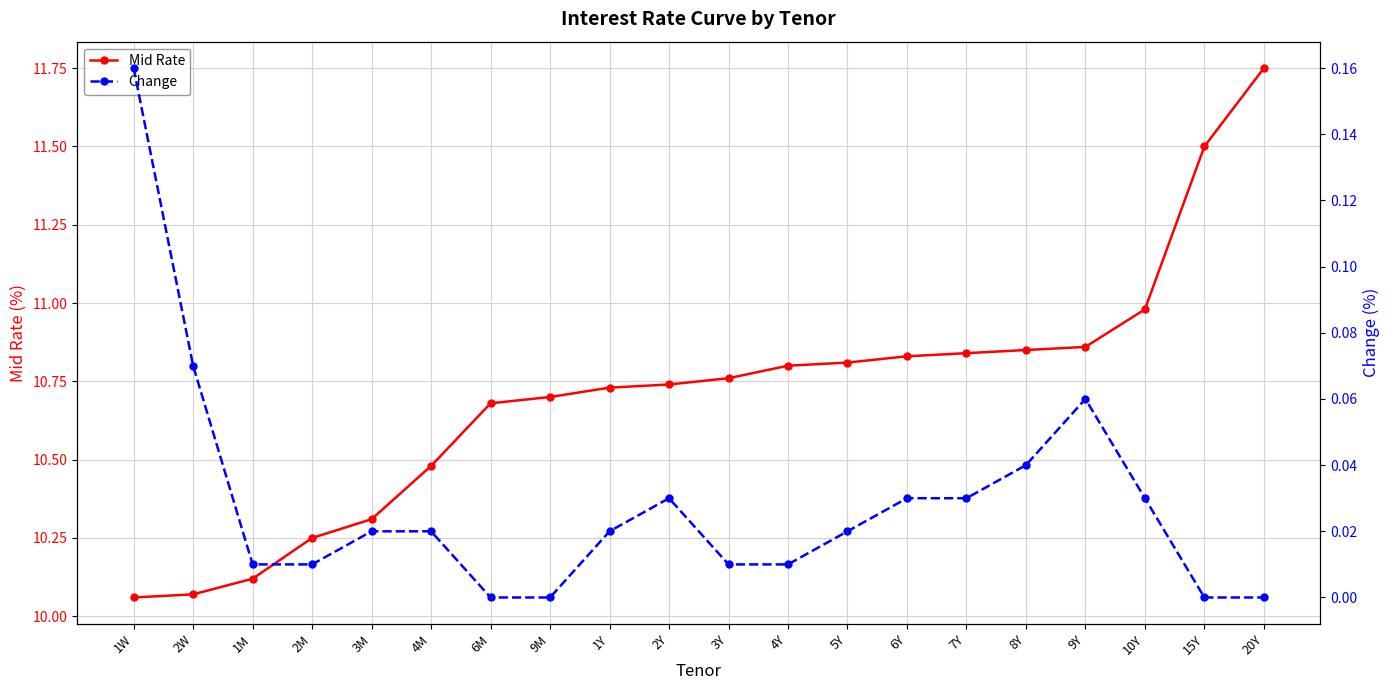

Is this an area chart (filled region under the line)?

No